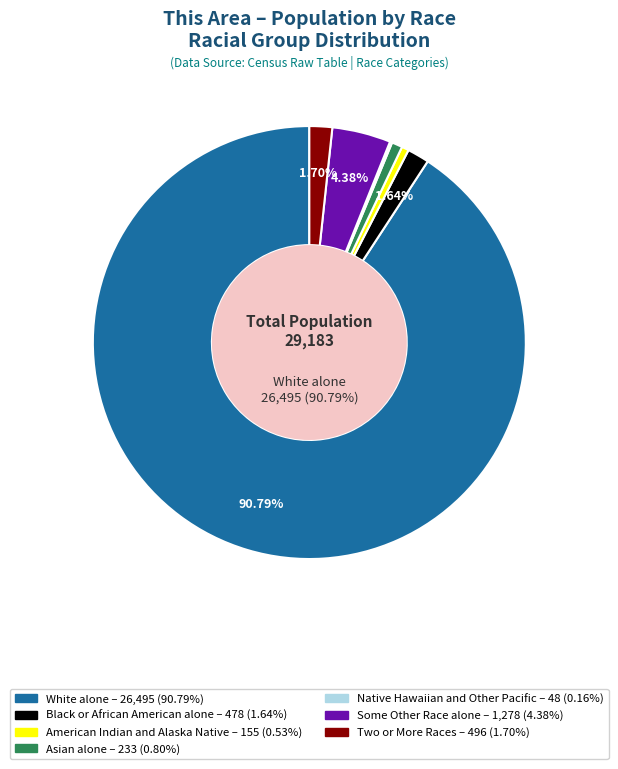

What percentage is the Black or African American alone slice, to the nearest percent?

2%